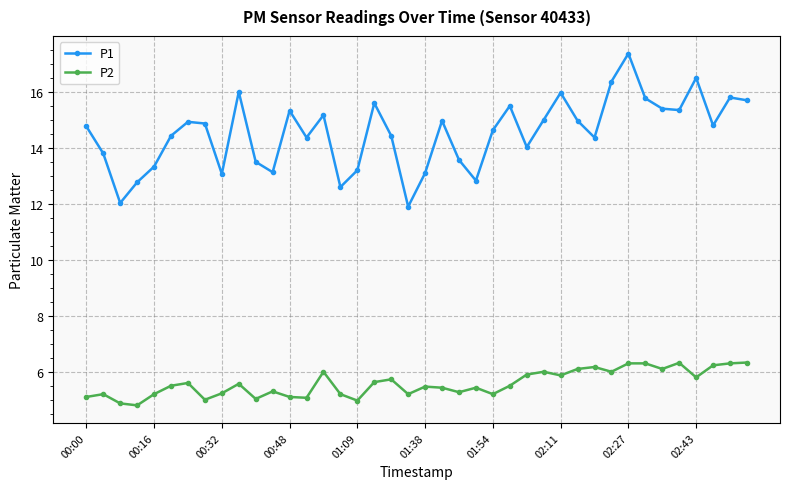

What is the greatest value displayed?

17.4